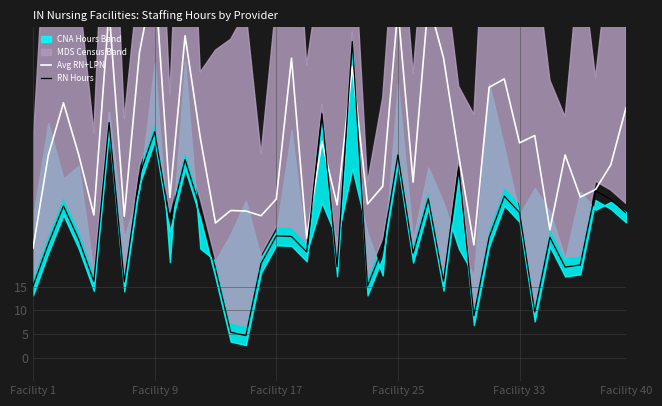

How many data points in Avg RN+LPN are above 42?

21